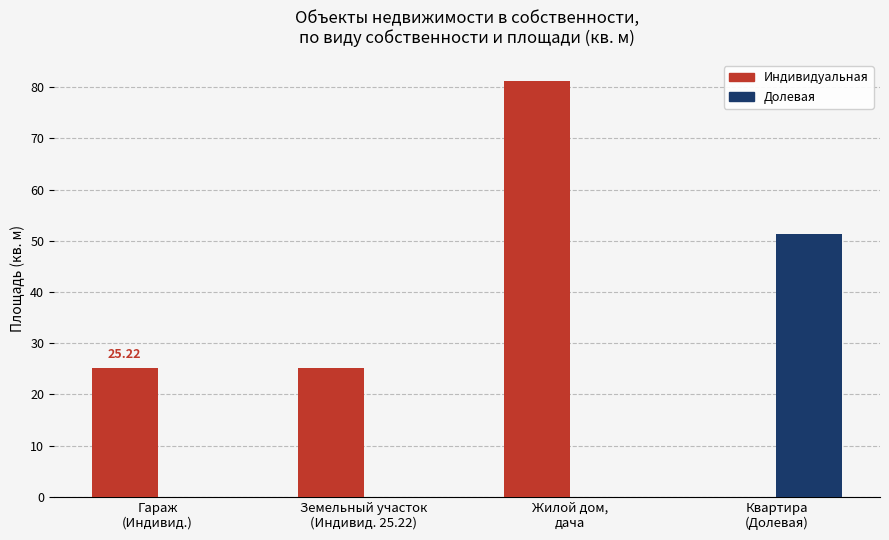

What is the sum of all Индивидуальная values?

131.6